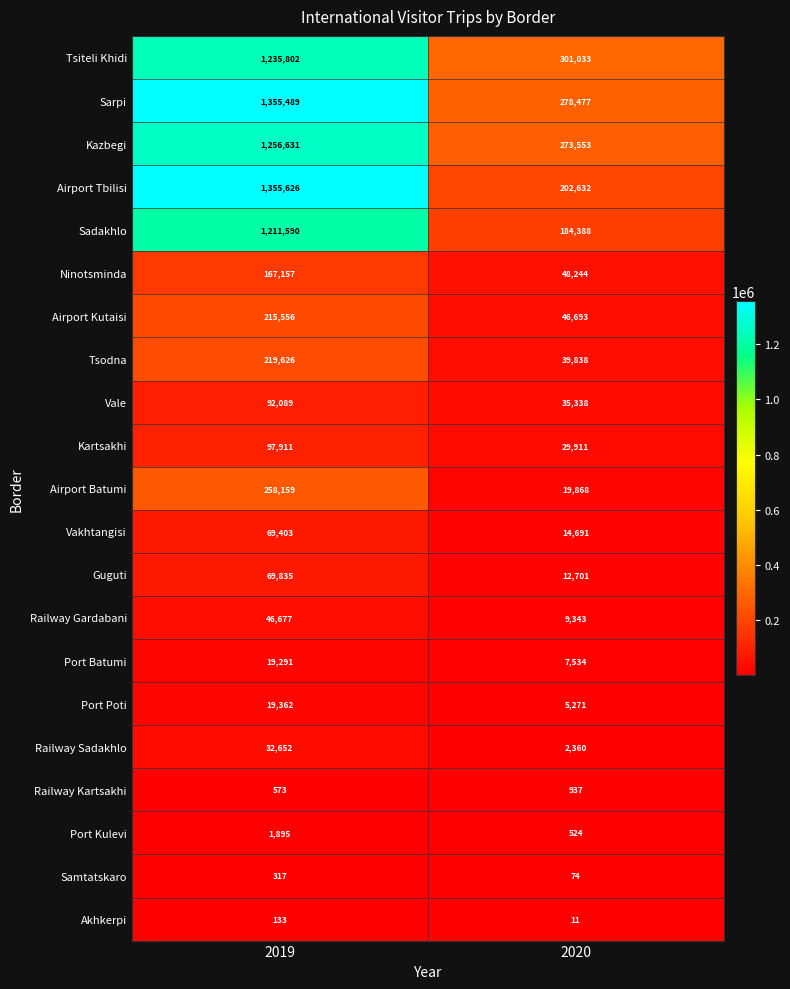

What is the approximate value of Railway Kartsakhi at 2020, to the nearest 50?

950